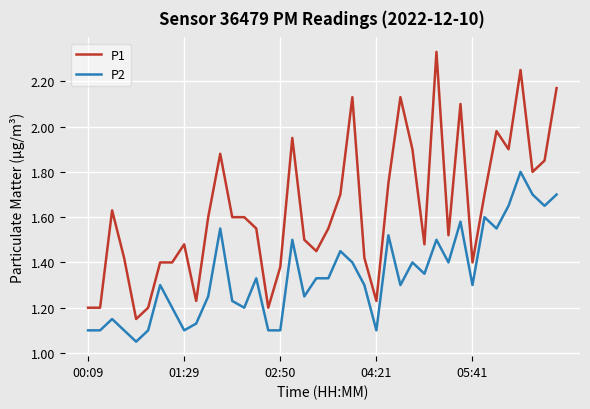

Which series has the largest total across all categories?

P1